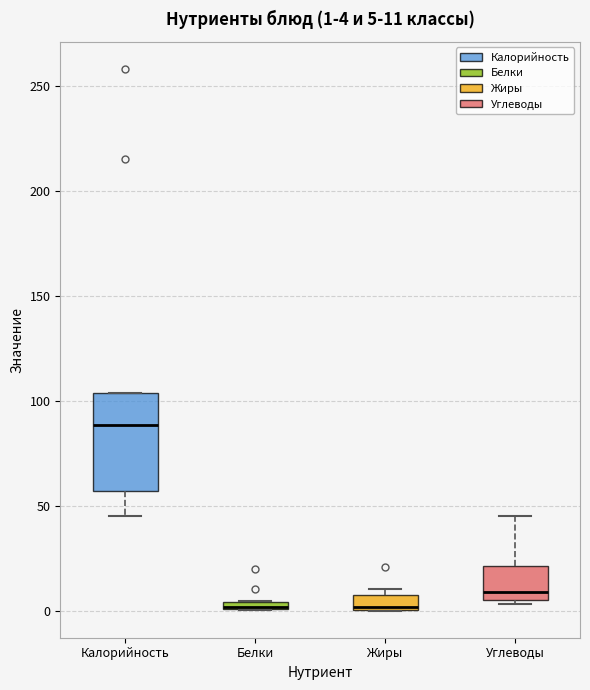

Which box is the tallest, from its lower edge to its upper edge?

Калорийность